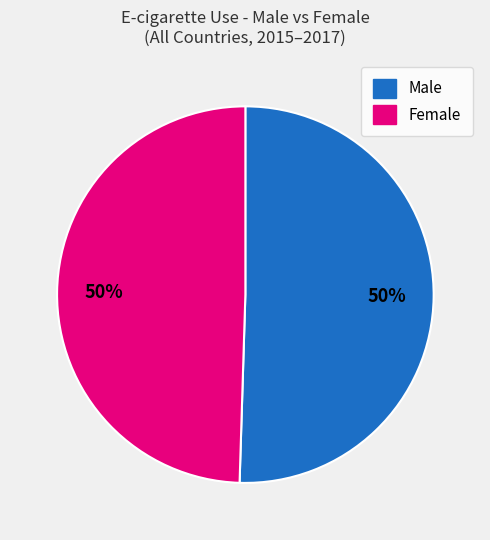

To the nearest percent, what is the average slice percentage?

50%